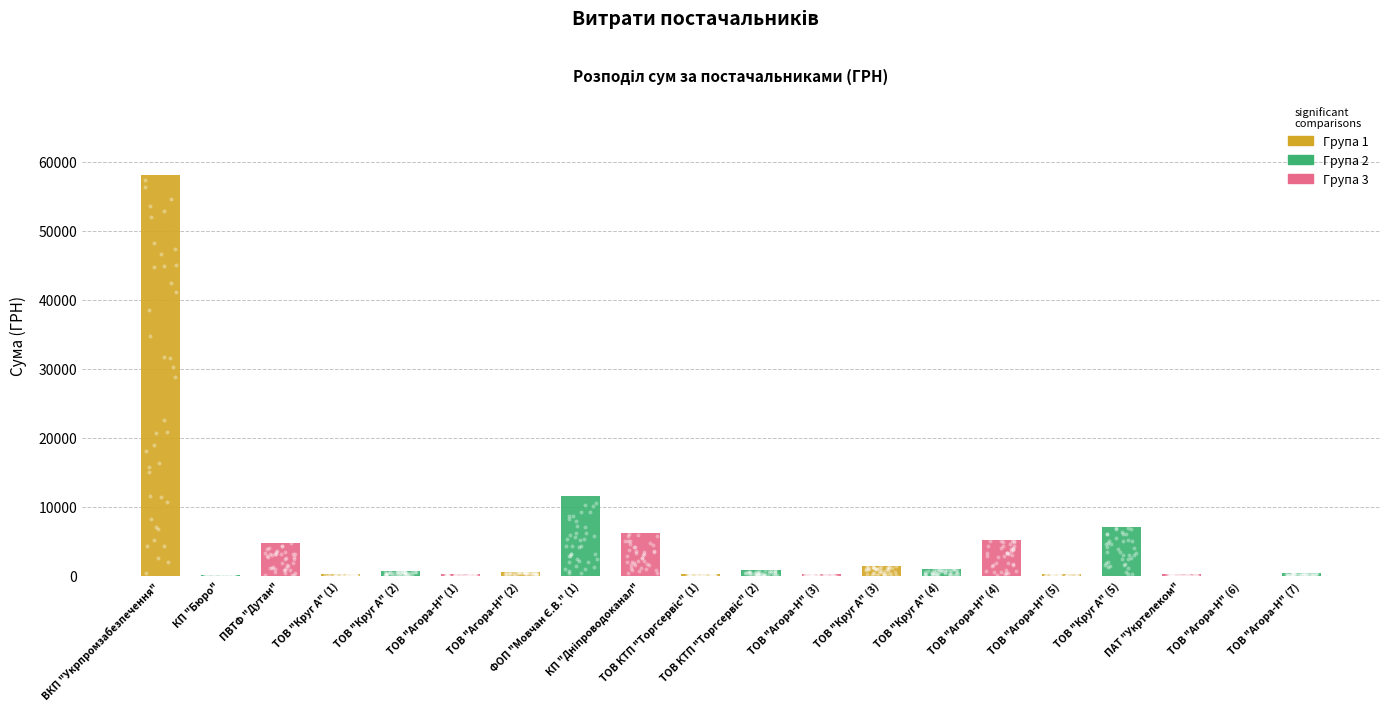

What is the change in value from ФОП "Мовчан Є.В." (1) to ТОВ "Агора-Н" (7)?

-11100.6